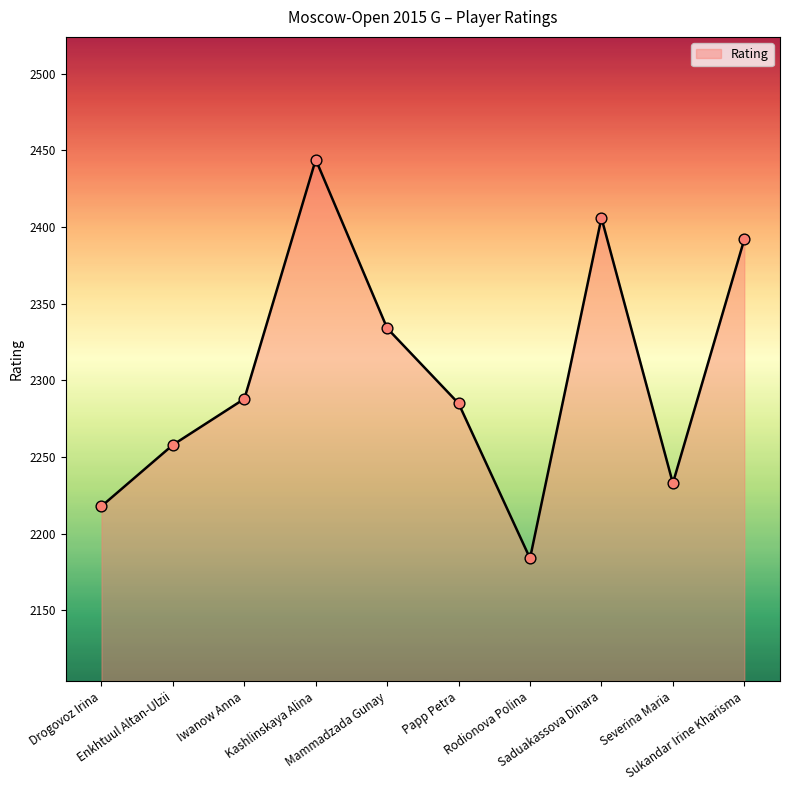

Between Enkhtuul Altan-Ulzii and Iwanow Anna, which is larger?

Iwanow Anna